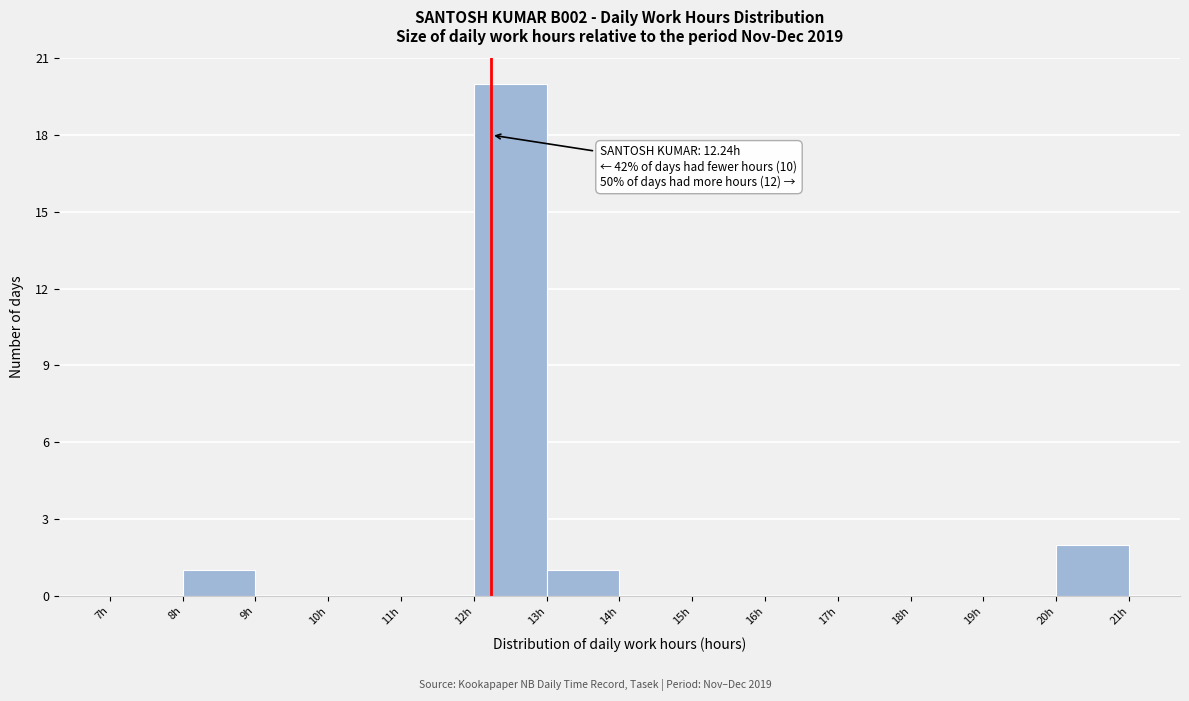

Which range on the x-axis has the tallest bar?

12 to 13